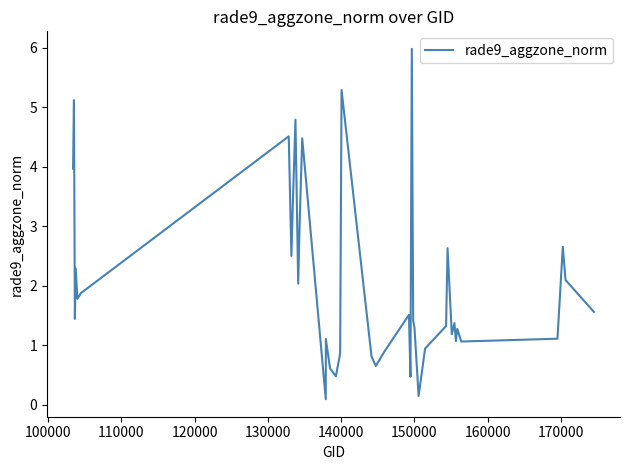

What is the difference between the maximum and minimum values?

5.9